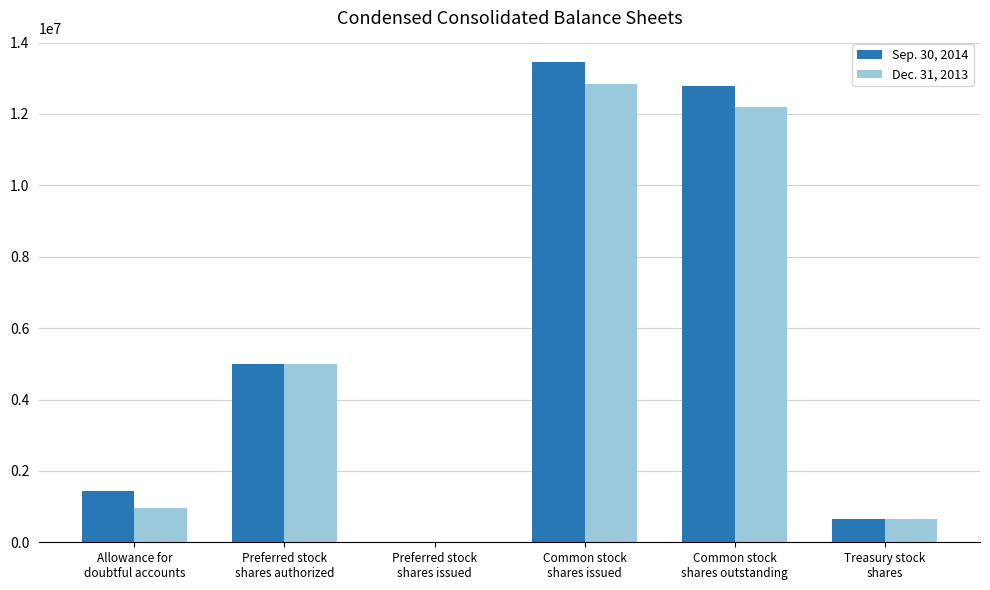

What is the average value of the Sep. 30, 2014 series?

5560667